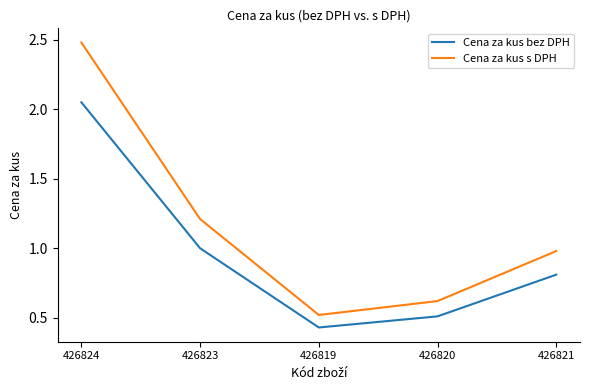

What is the maximum value shown in the chart?

2.5